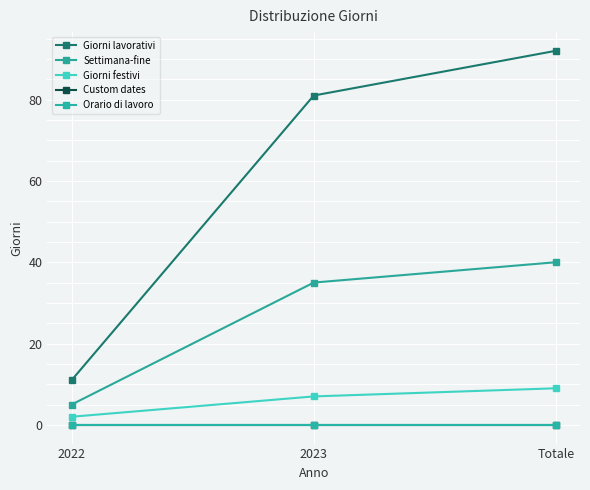

The value of Giorni festivi at 2022 is 2. True or false?

True